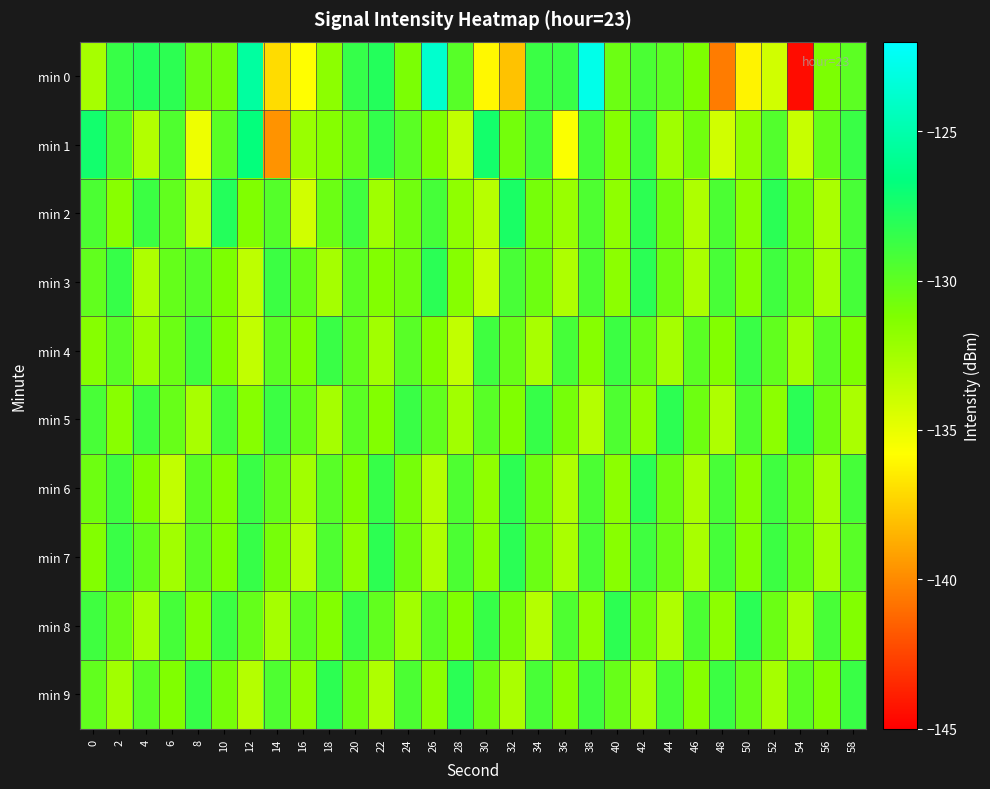

Which series has the largest total across all categories?

min 8